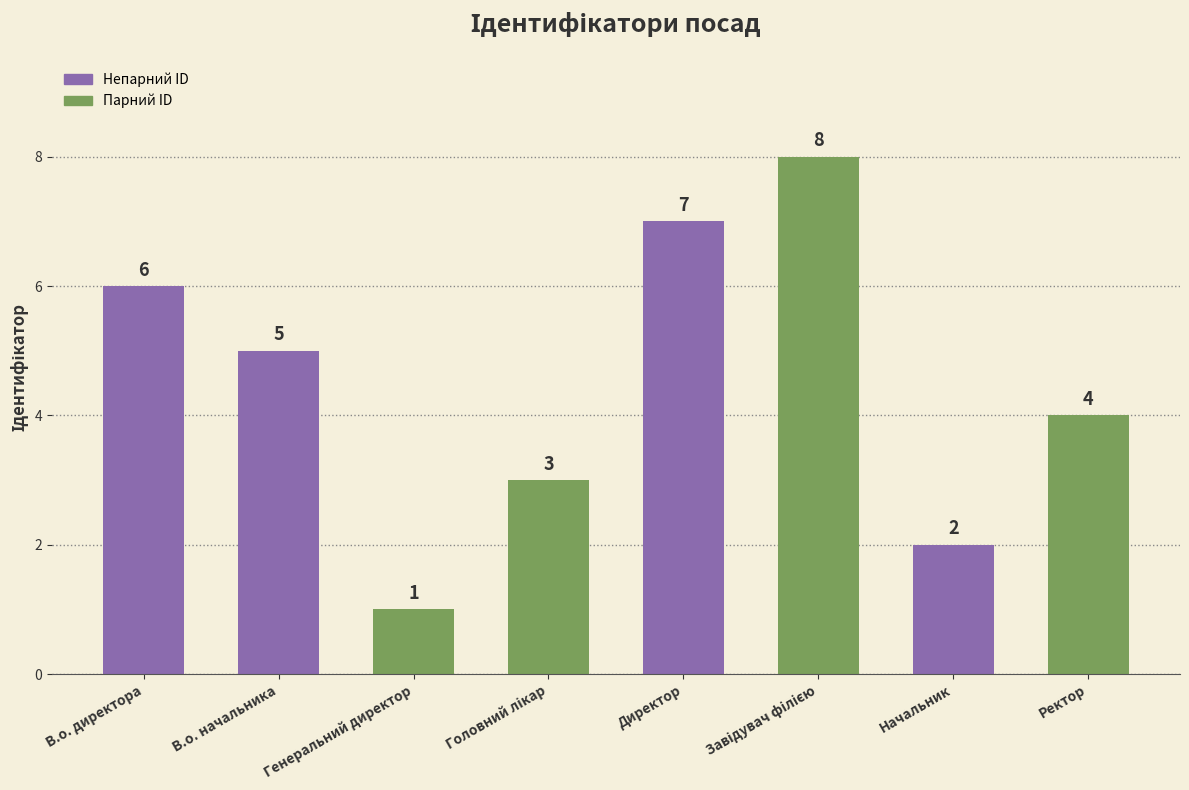

What is the sum of all values?

36